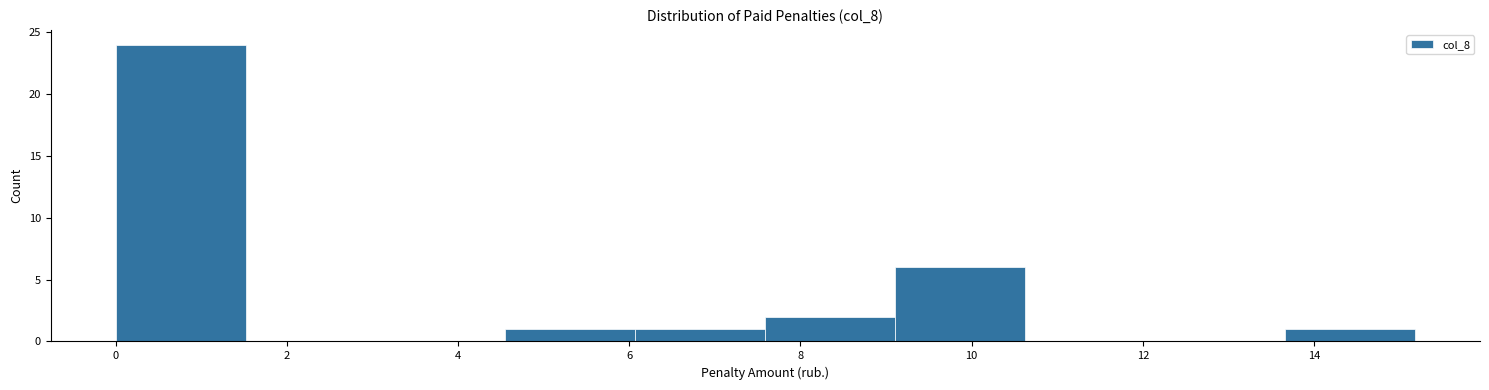

How tall is the bar that spans 4.6 to 6.0 on the x-axis? Neither the bar edges nor the heights are printed on the chart, so give them approximately, as read against the axes.

1